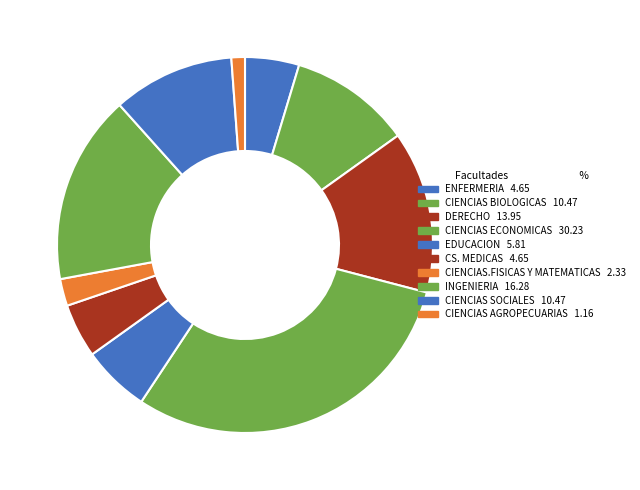

How many slices are in this pie chart?

10